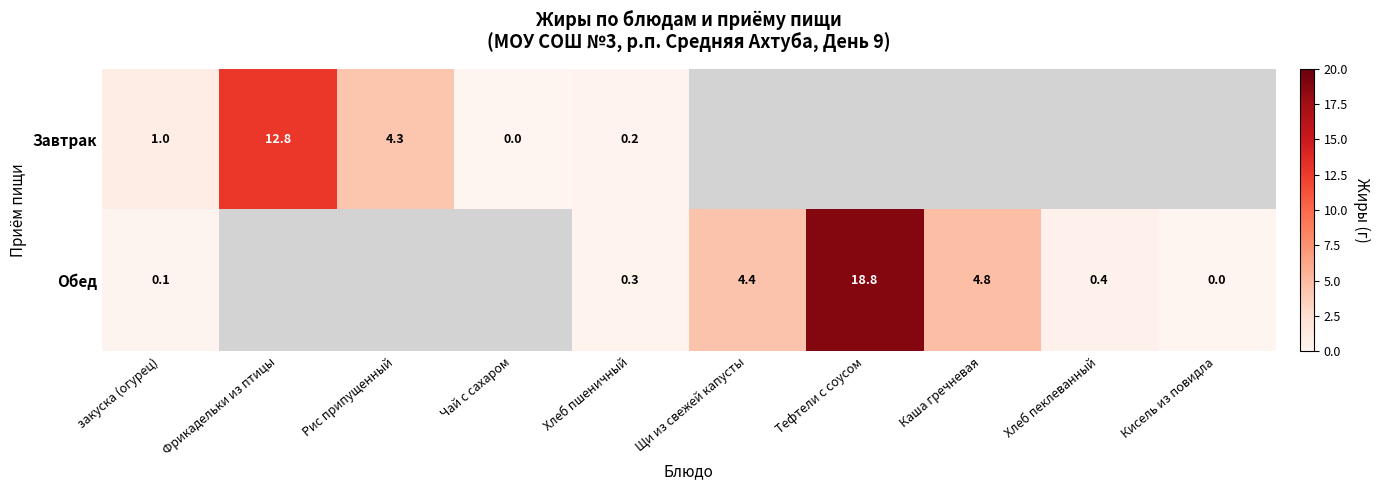

What is the difference between the Обед values at Тефтели с соусом and Хлеб пеклеванный?

18.4